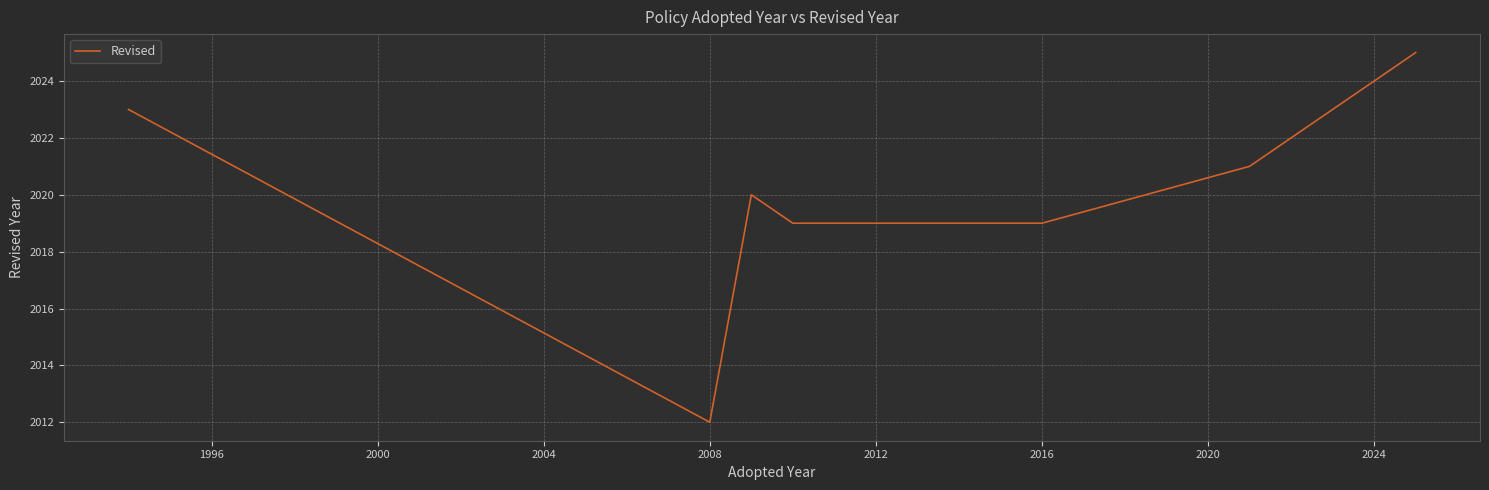

Count the number of data series in this chart.

1